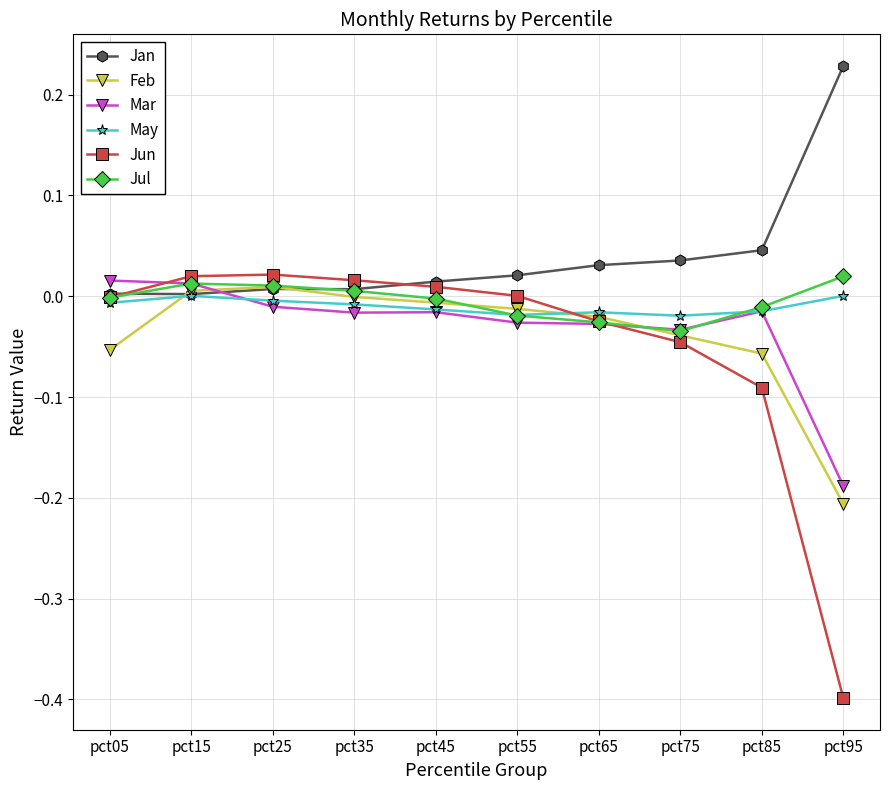

Does the chart have visible grid lines?

Yes